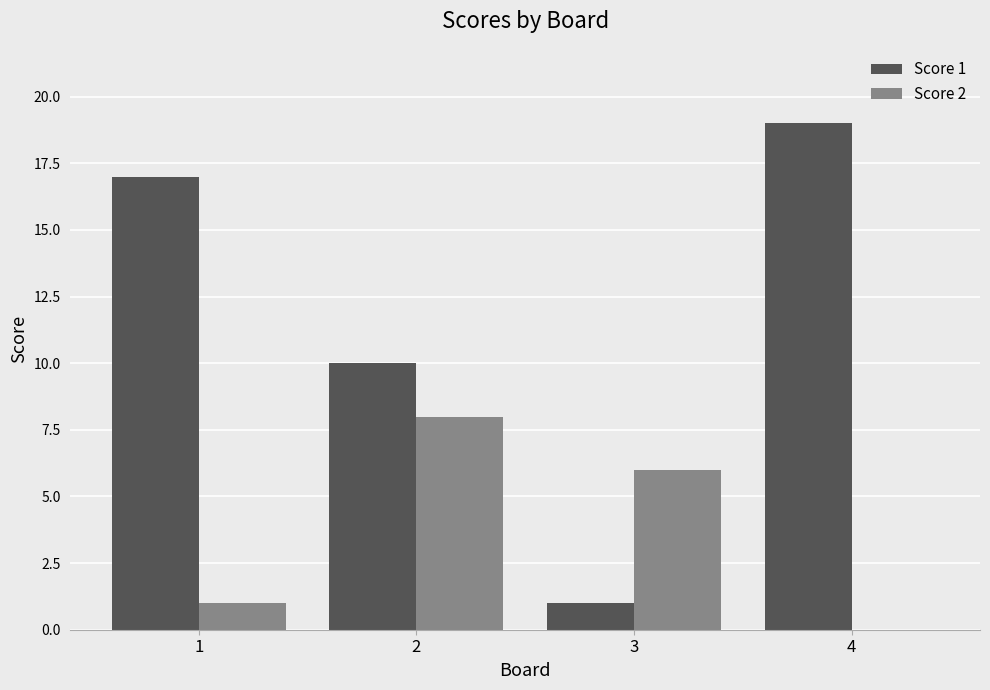

Are the bars horizontal?

No